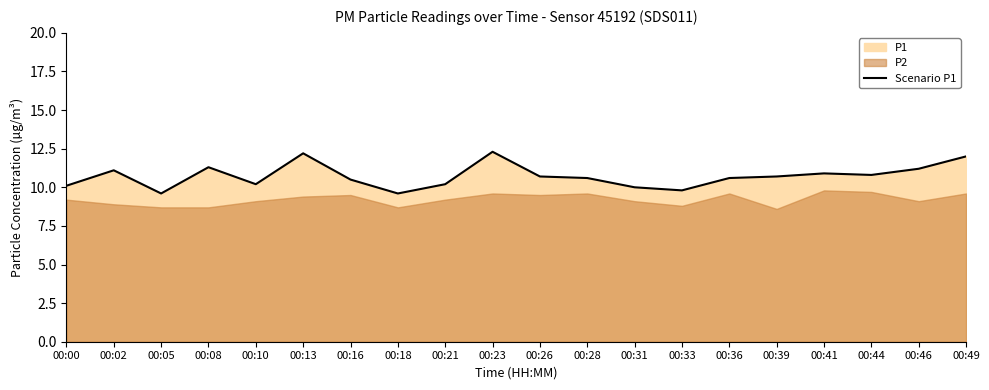

What is the value of the 6th point from the left?

12.2